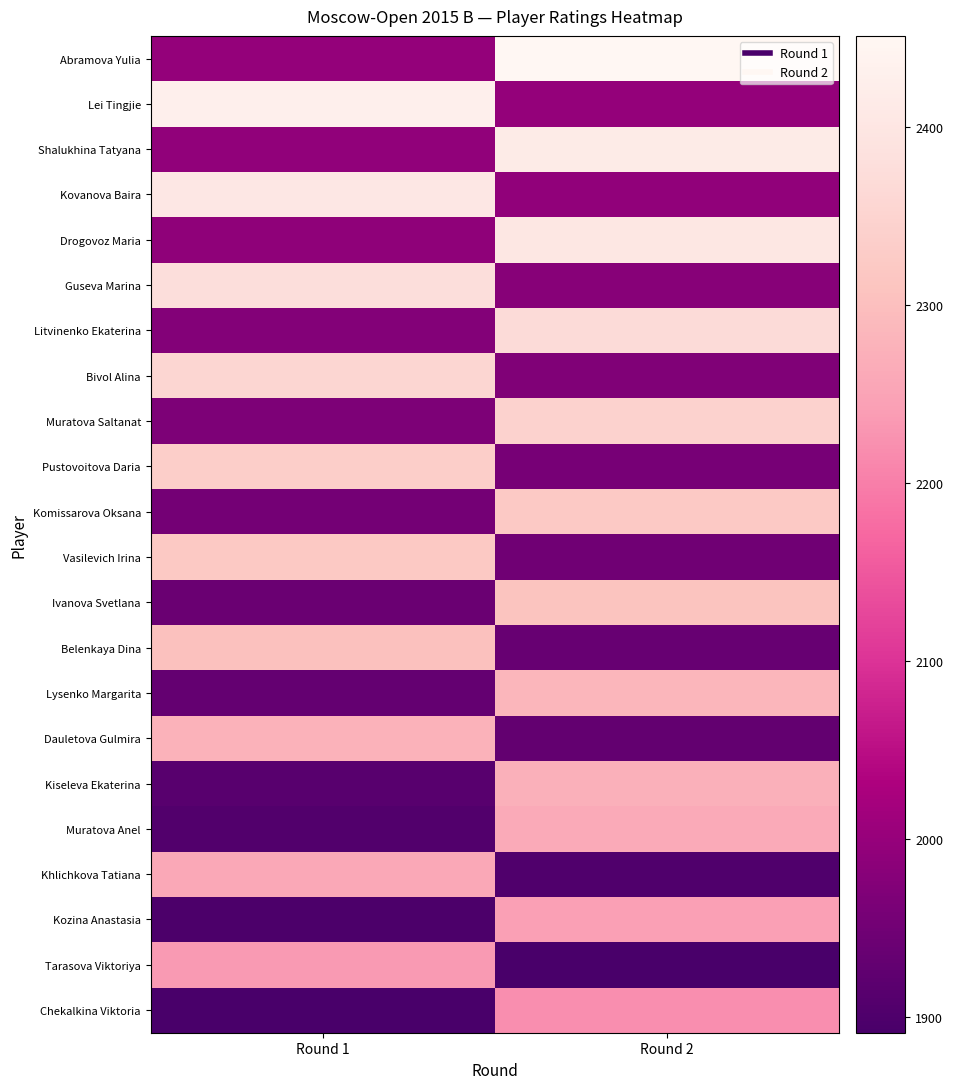

What is the greatest value displayed?

2451